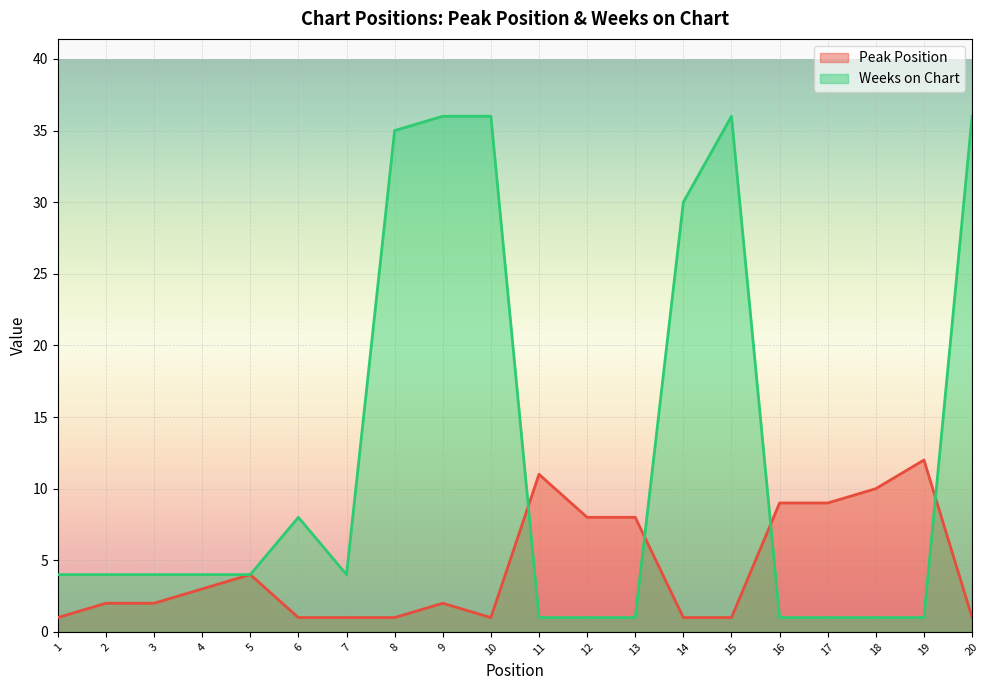

At which label does Peak Position first exceed 2?

4